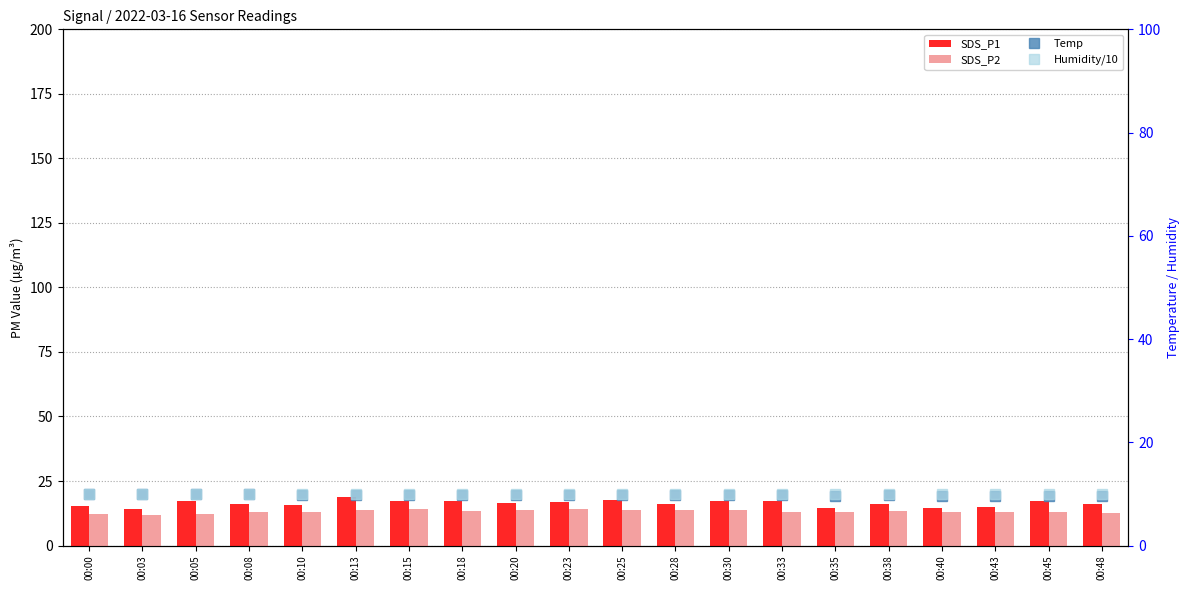

The value of SDS_P1 at 00:23 is 16.9. True or false?

True